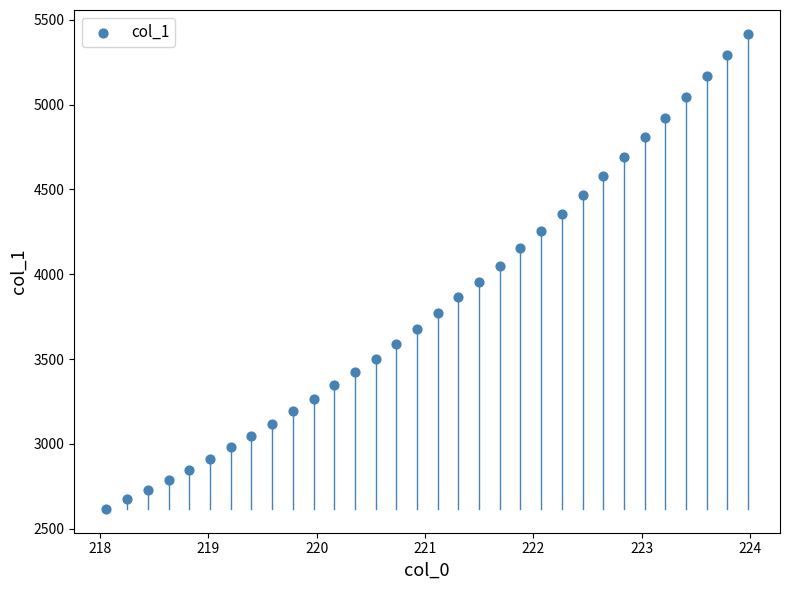

What is the range of Y values (max minus min)?

2801.9